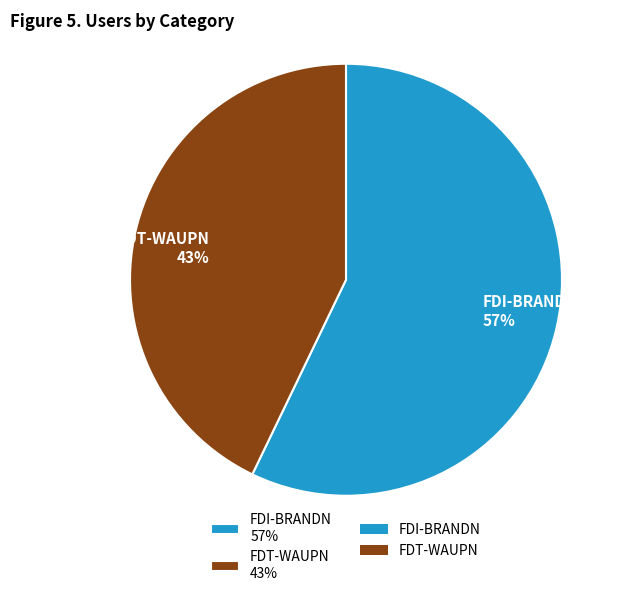

Which slice is the smallest?

FDT-WAUPN